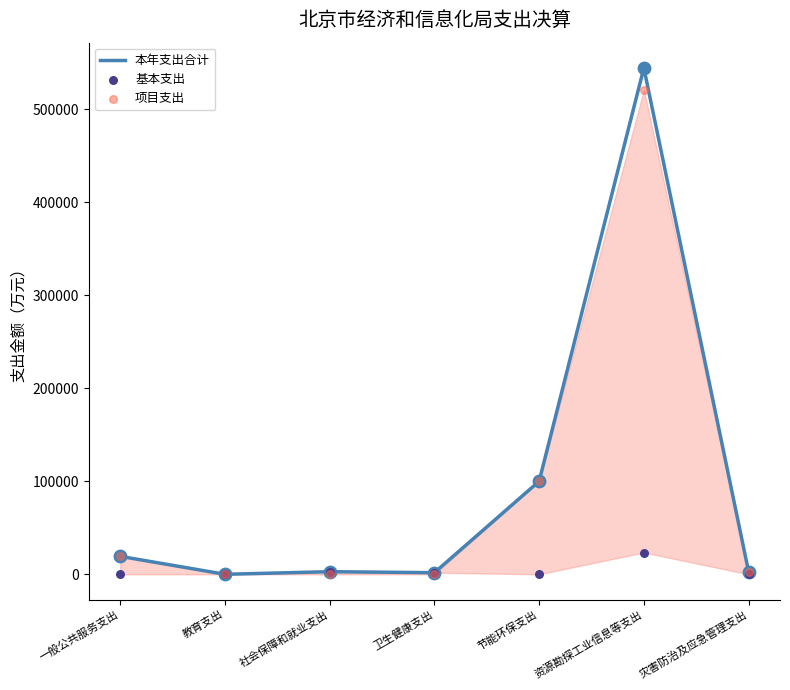

Is the value of 基本支出 at 资源勘探工业信息等支出 greater than the value of 项目支出 at 资源勘探工业信息等支出?

No